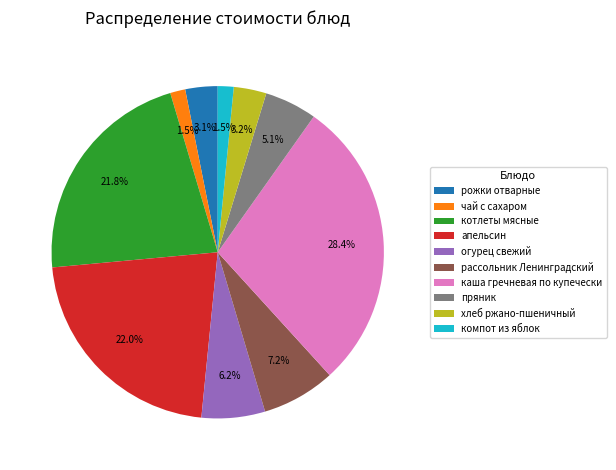

The пряник slice represents 5% of the pie. True or false?

True